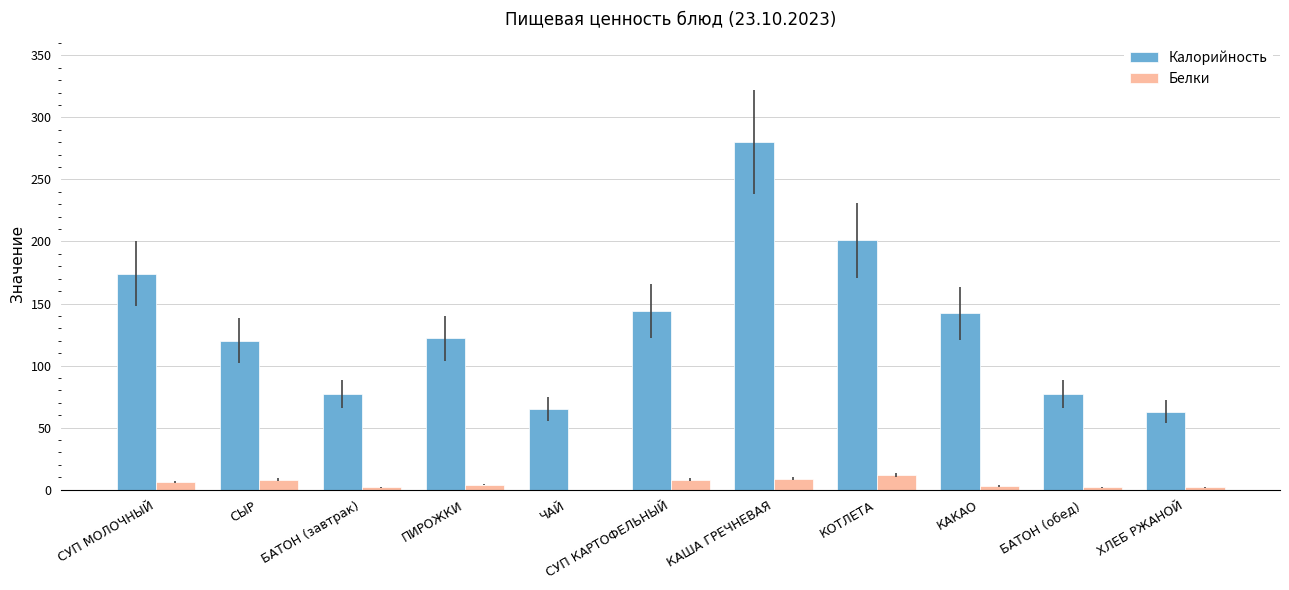

Which series has the largest total across all categories?

Калорийность